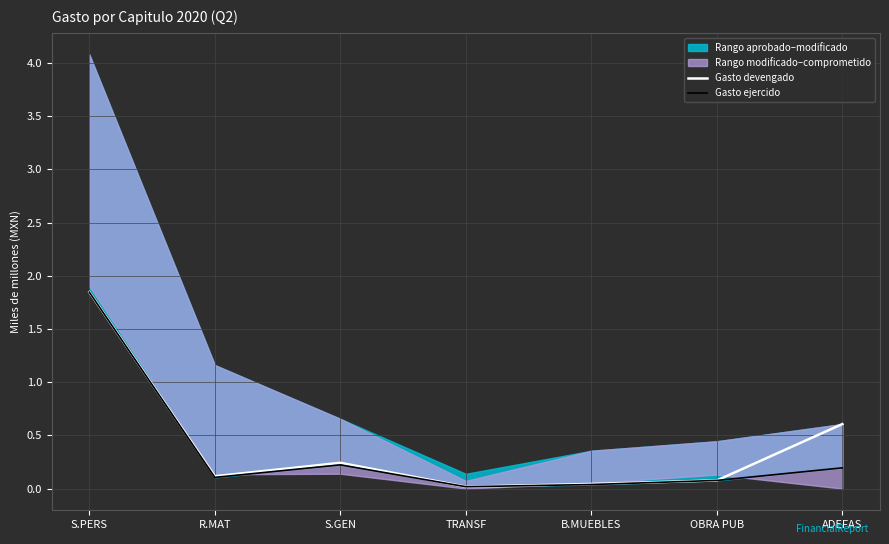

What position from the right is TRANSF?

4